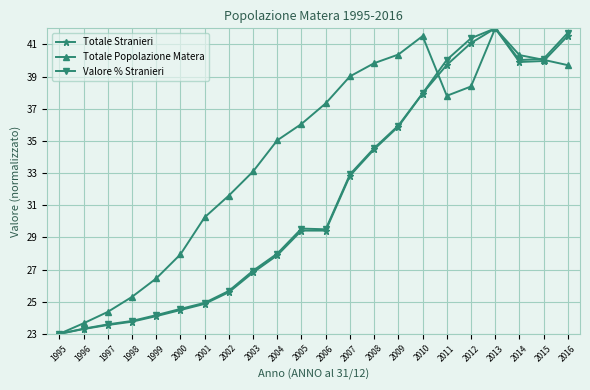

At how many categories does at least one series exceed 32?

14